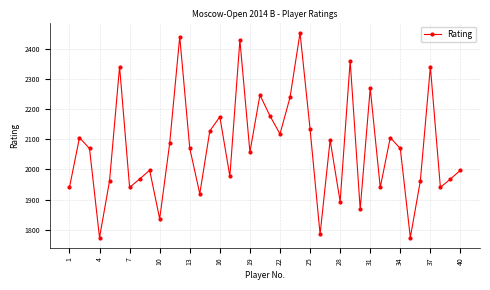

What is the difference between the maximum and minimum values?

678